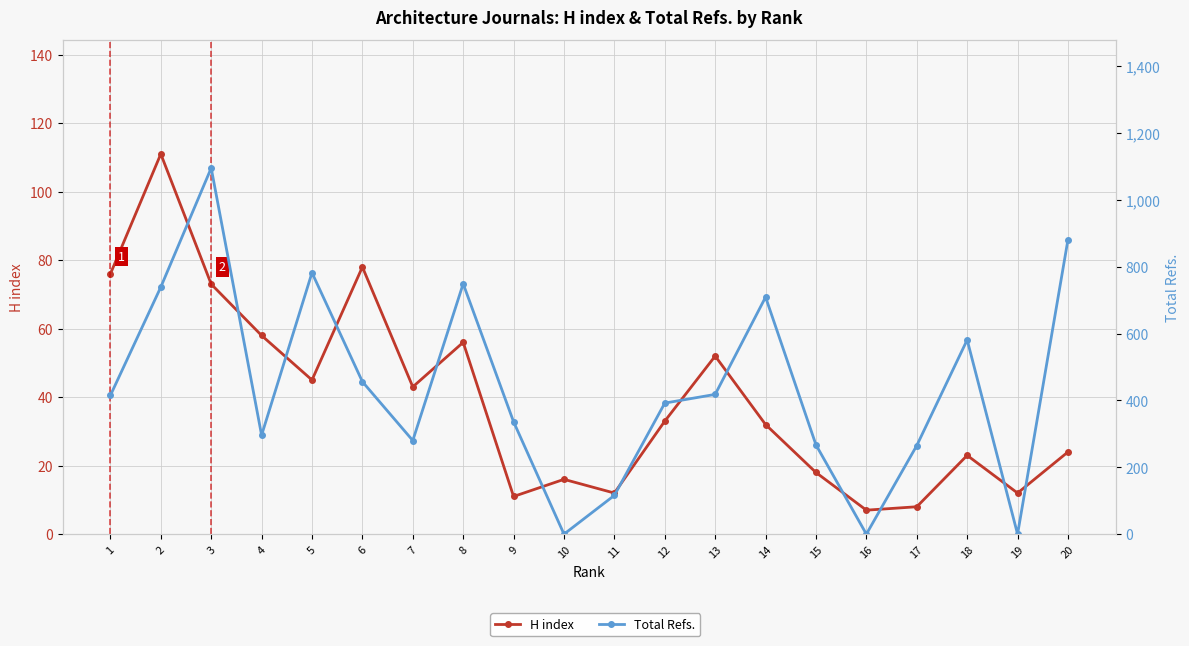

Reading left to right, transcribe all the data shown in this chart.

H index: 76	111	73	58	45	78	43	56	11	16	12	33	52	32	18	7	8	23	12	24
Total Refs.: 415	739	1095	296	782	456	280	749	336	0	116	392	418	709	267	0	265	581	0	881